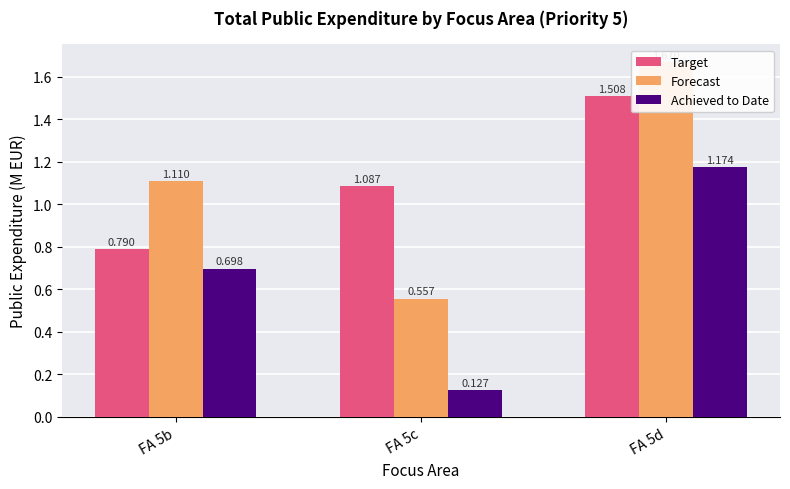

What is the value of the Target bar at the 2nd from the left?

1.1